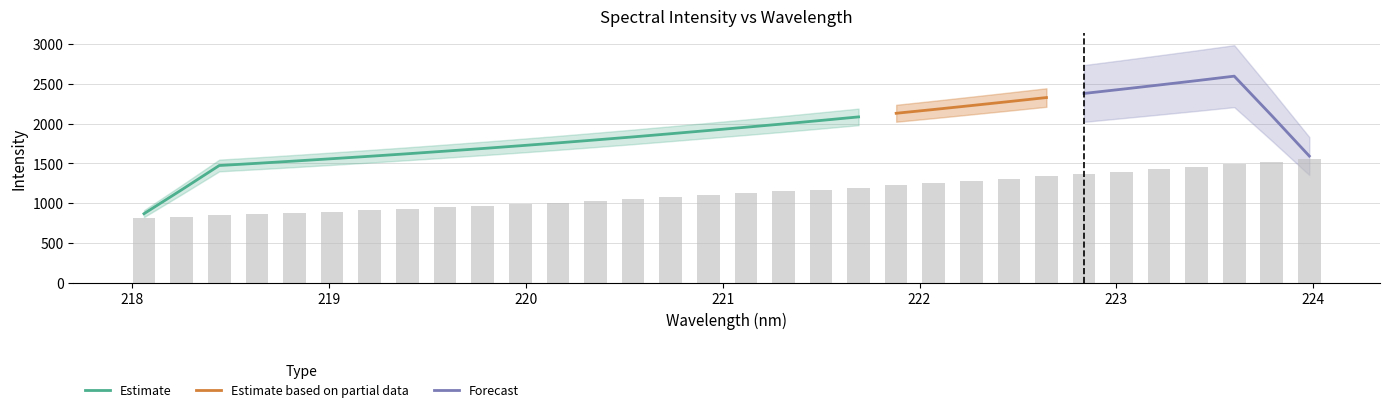

What is the difference between the maximum and minimum values?

742.6